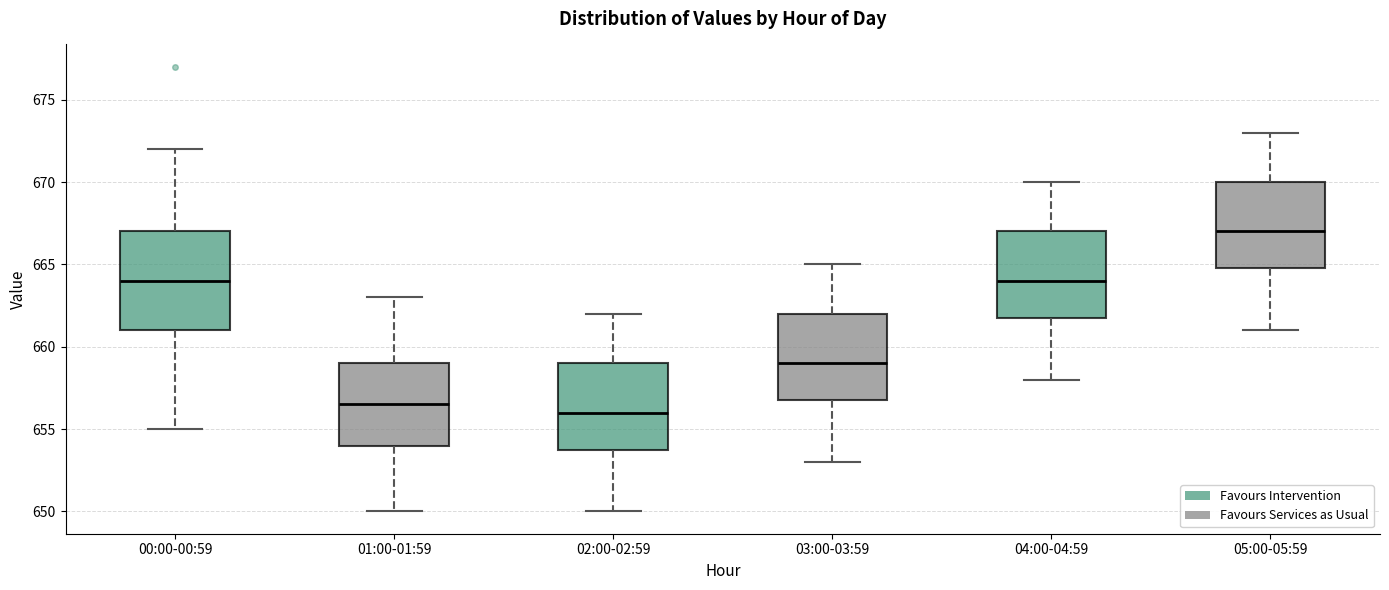

Where is the upper edge of the box for 01:00-01:59 on the y-axis? The values are not printed on the chart, so give them approximately, as read against the axis.

659.0